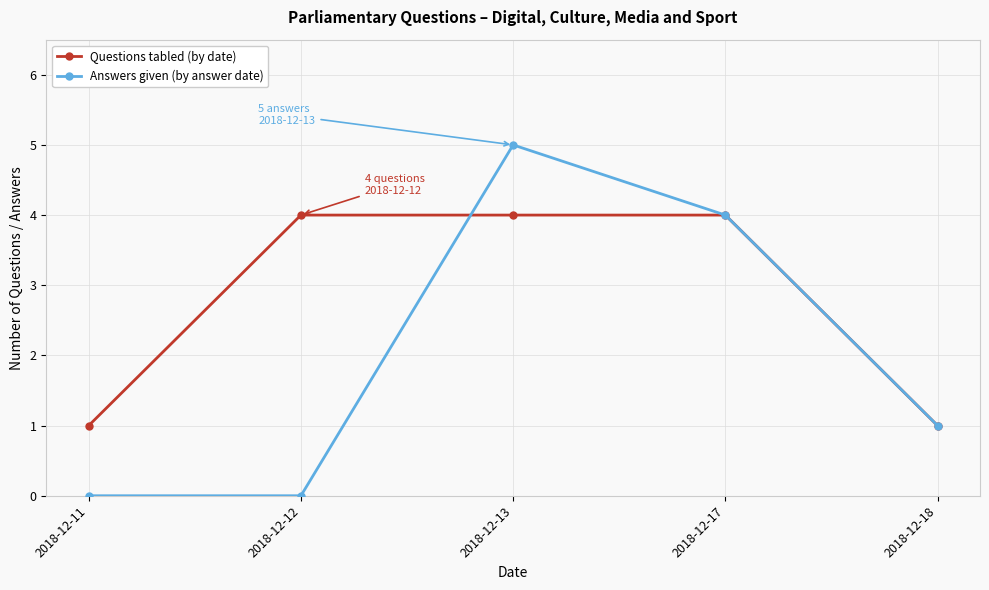

What is the spread (max minus min) of values at 2018-12-12?

4